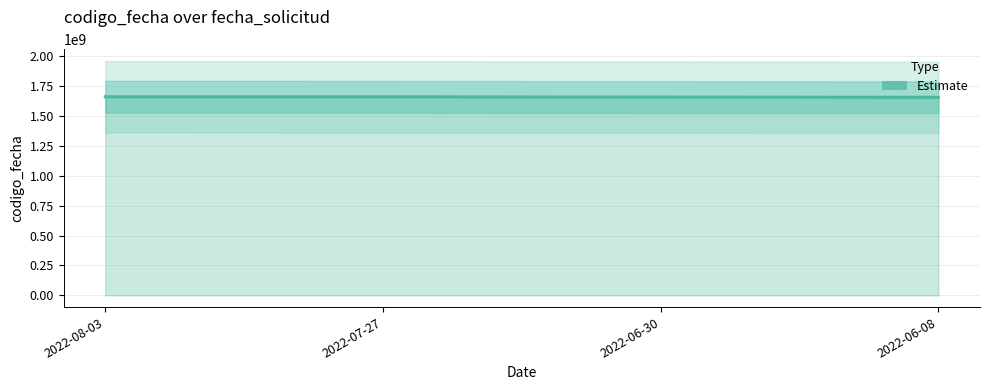

List the labels in order of value, largest first.

2022-08-03, 2022-07-27, 2022-06-30, 2022-06-08